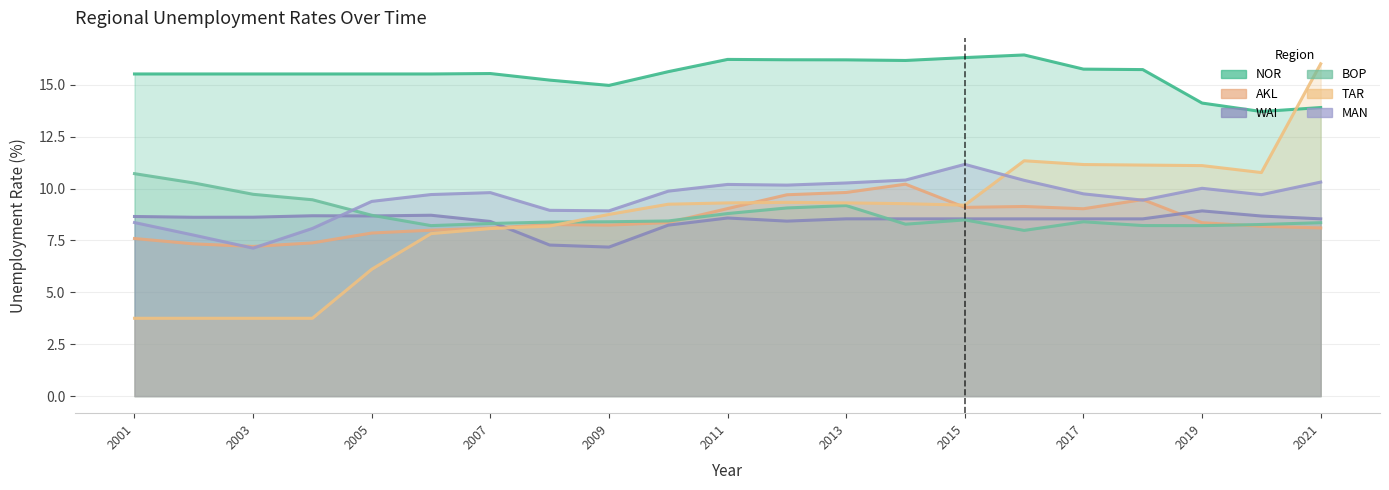

What is the value of the NOR point at the 3rd from the left?

15.5